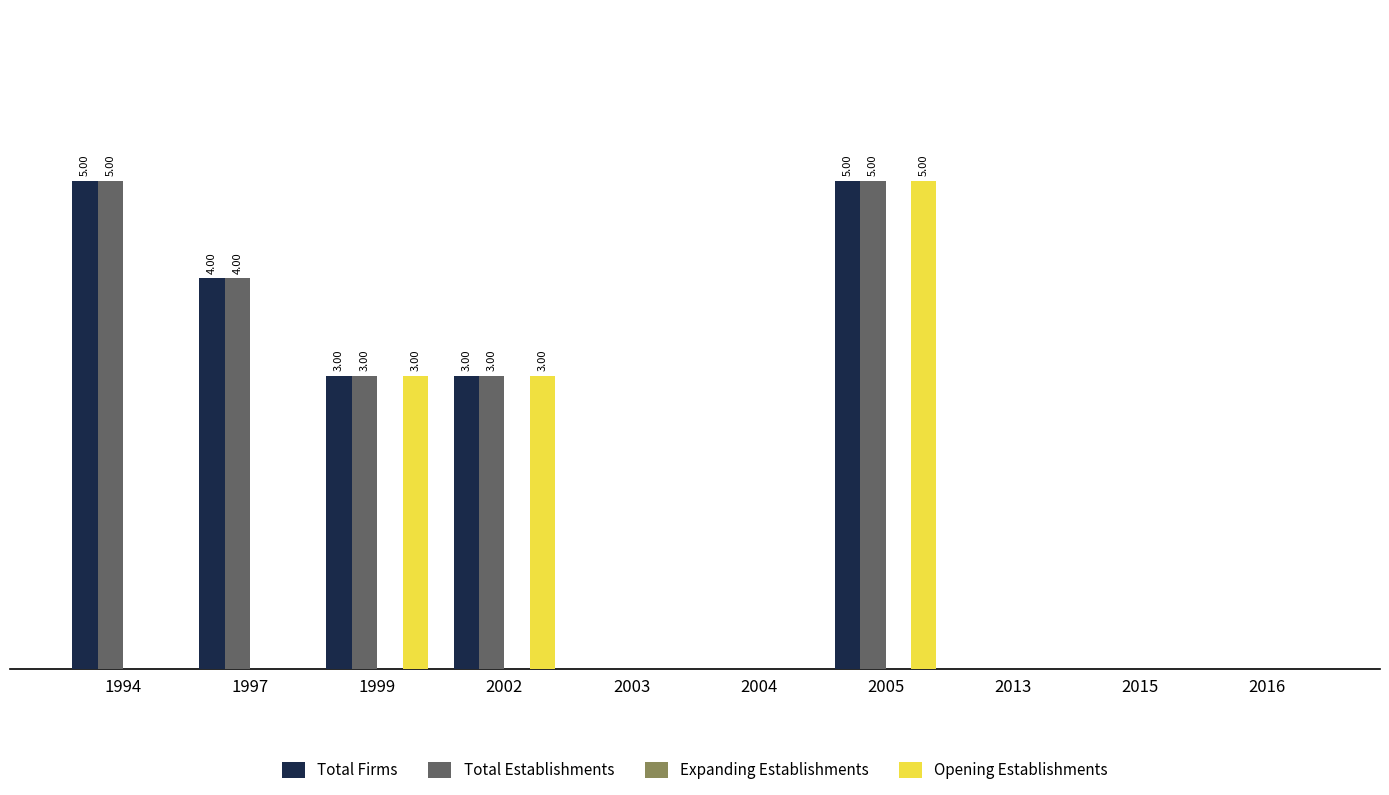

Are the bars horizontal?

No